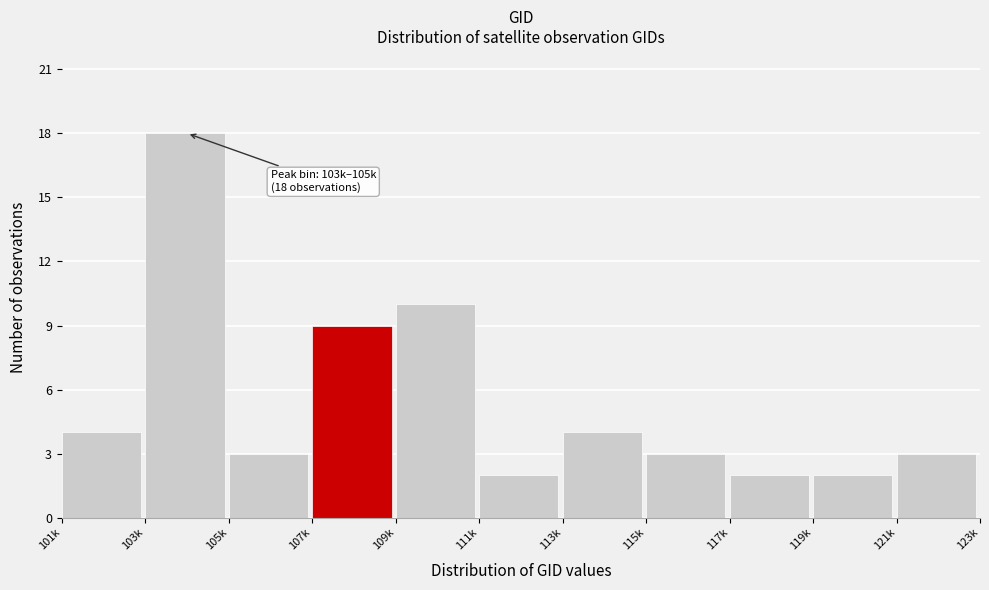

Reading left to right, list all the values displayed in this chart.

101k=4	103k=18	105k=3	107k=9	109k=10	111k=2	113k=4	115k=3	117k=2	119k=2	121k=3